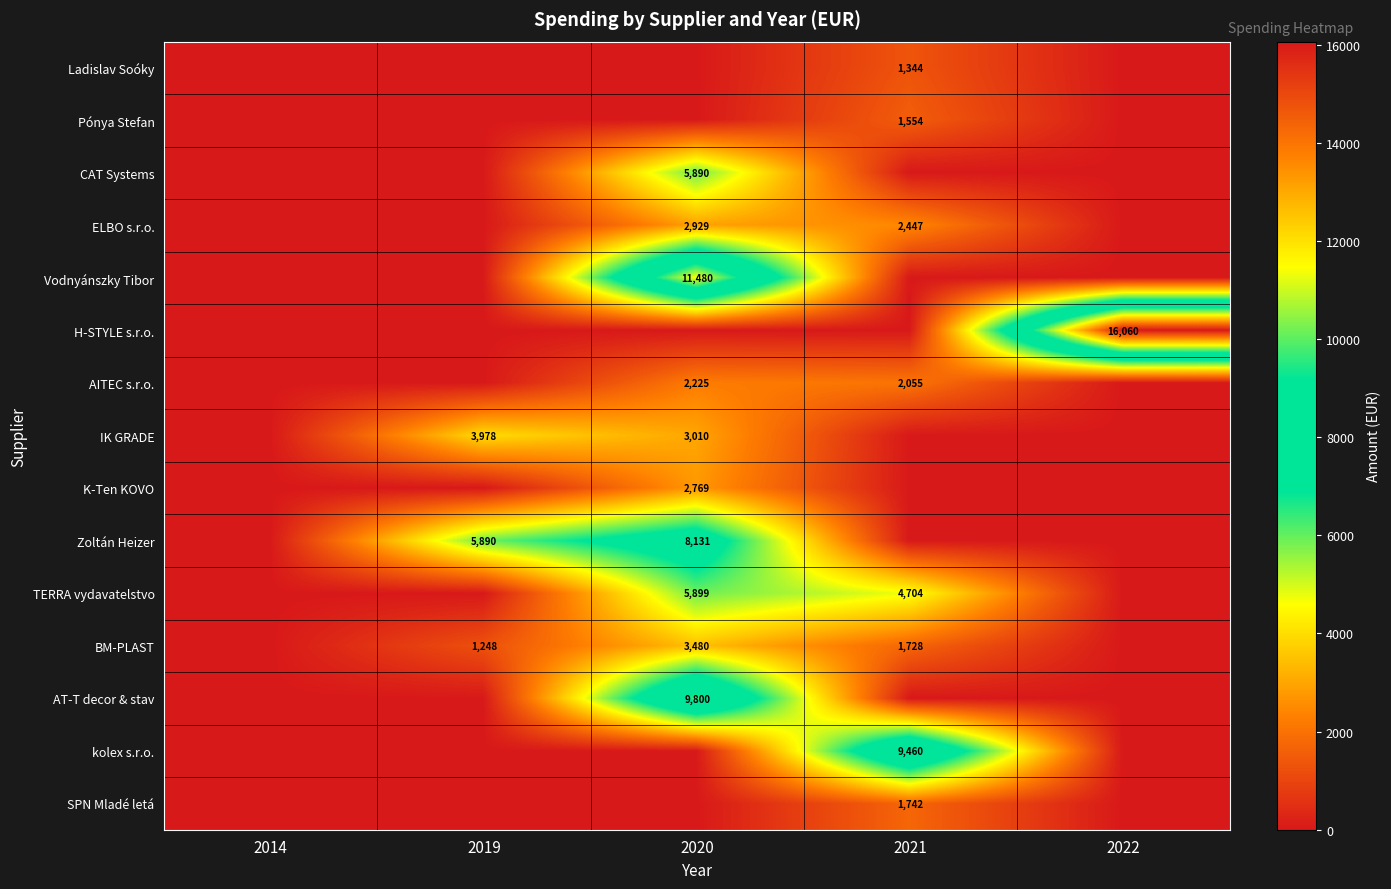

The value of Pónya Stefan at 2021 is 2191. True or false?

False